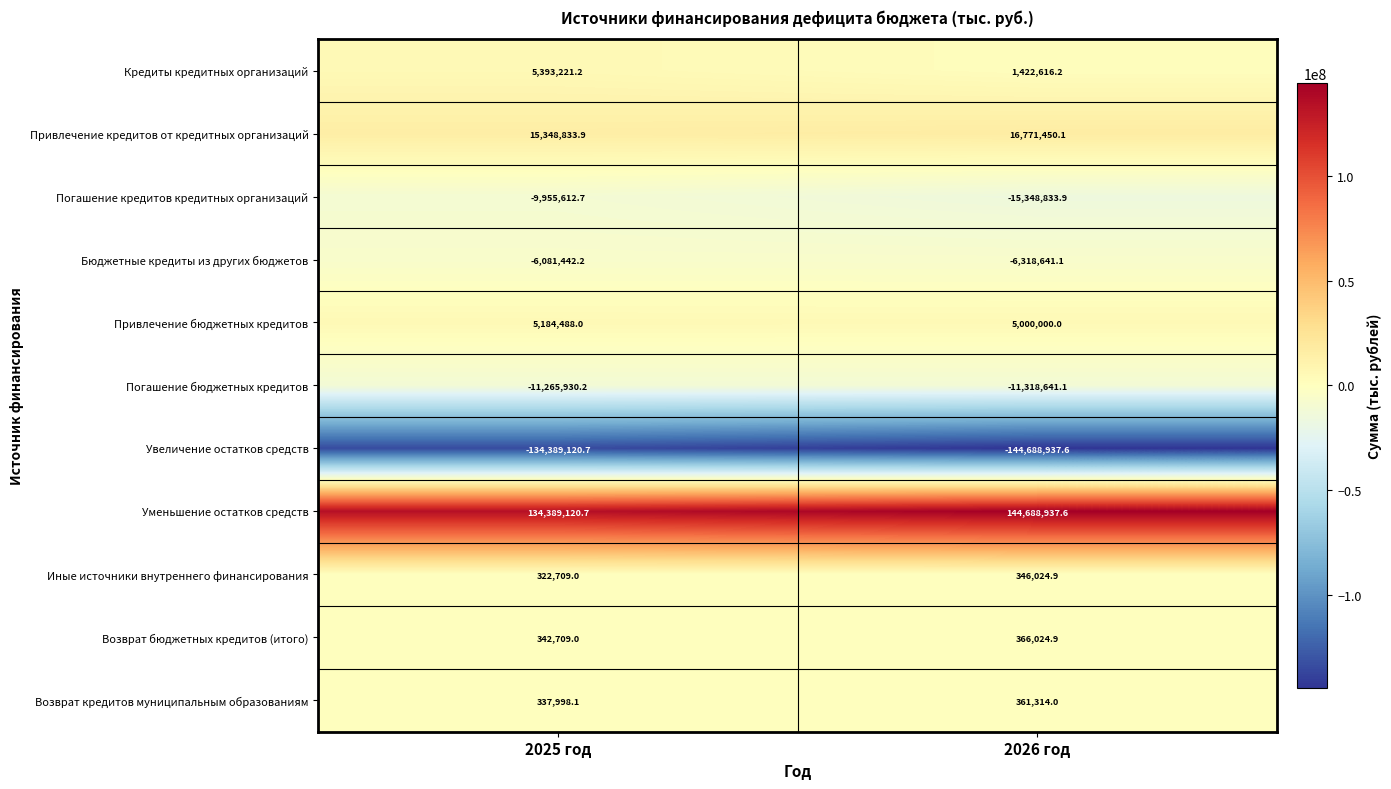

What is the spread (max minus min) of values at 2025 год?

268778241.4